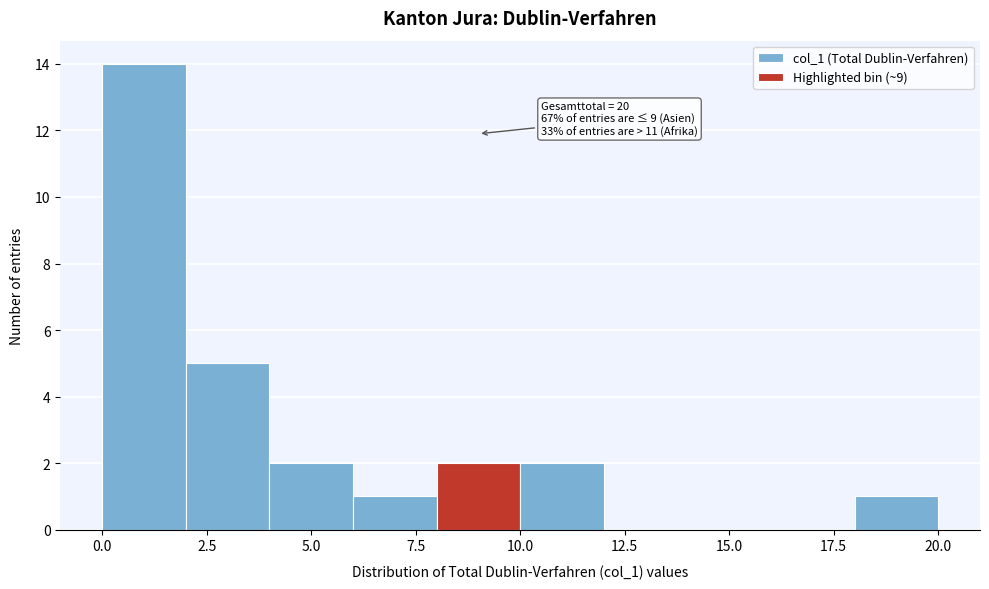

Which range on the x-axis has the tallest bar?

0 to 2